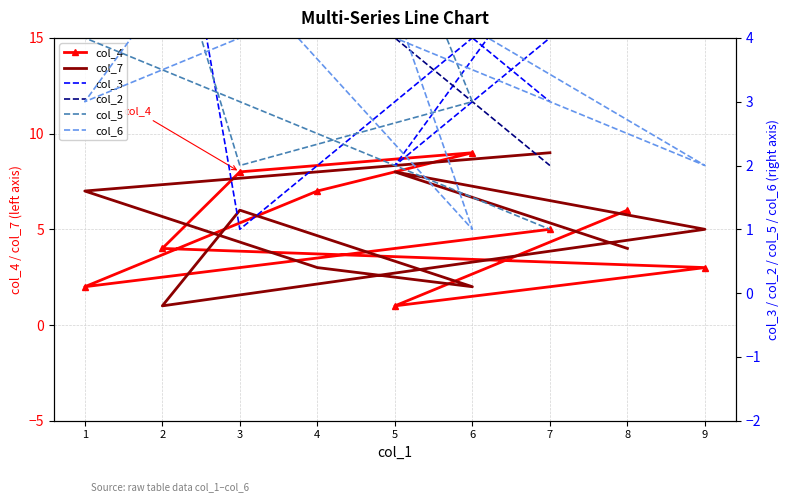

Is the value of col_3 at 2 greater than the value of col_5 at 1?

Yes